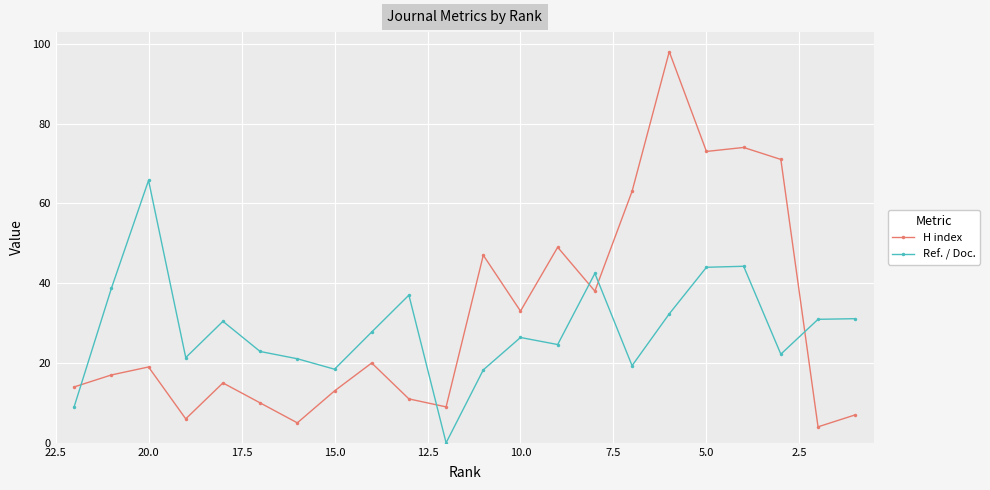

Which series has the largest range (max minus min)?

H index